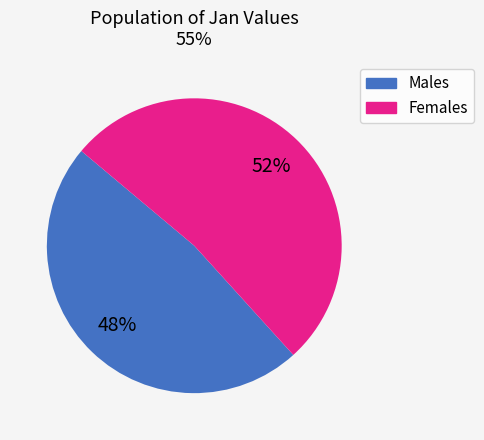

Does any single category account for the majority?

Yes